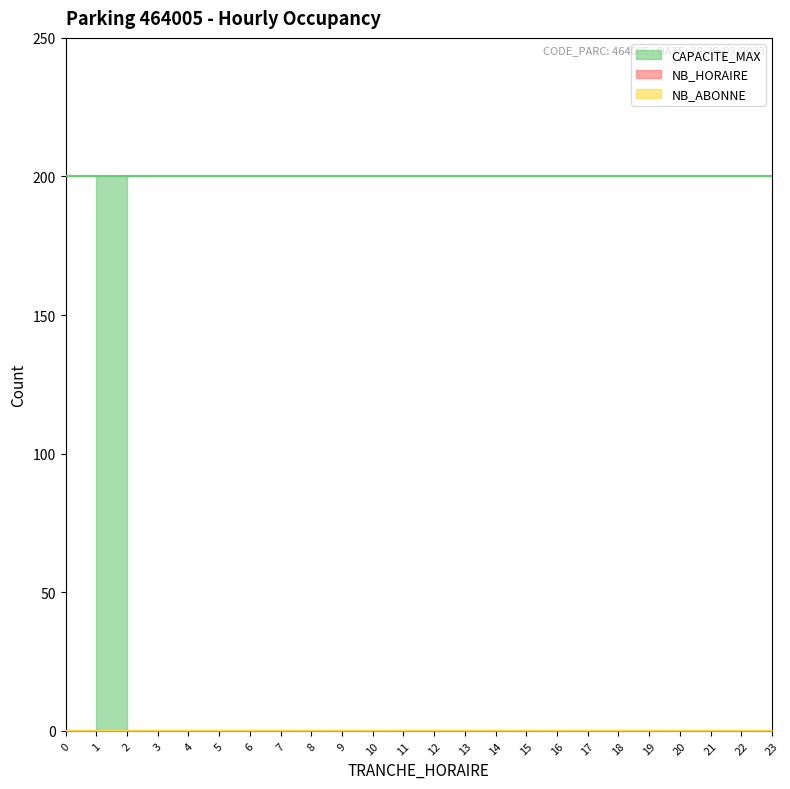

Does the chart have visible grid lines?

No